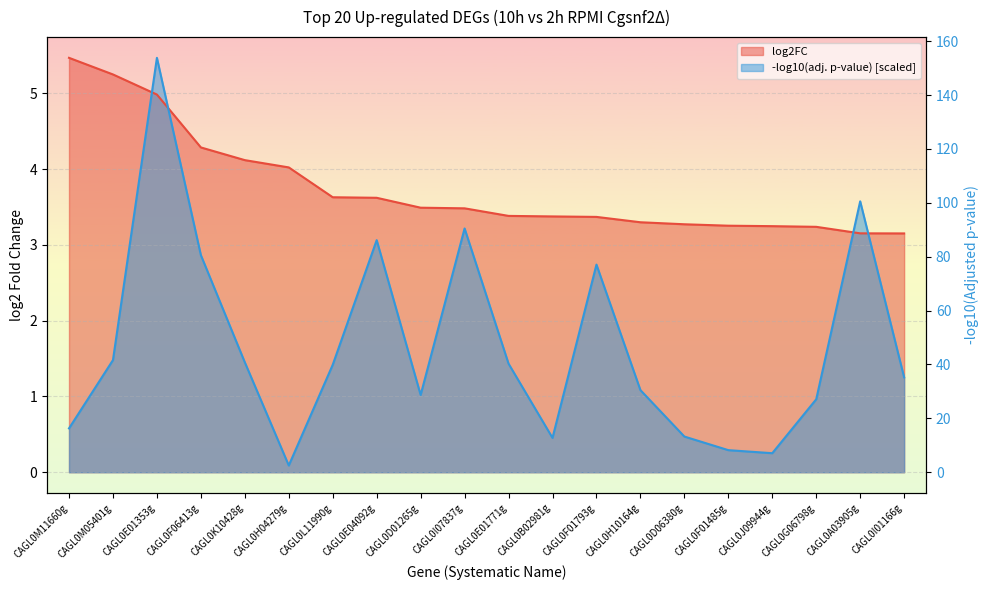

What position from the left is CAGL0F01485g?

16